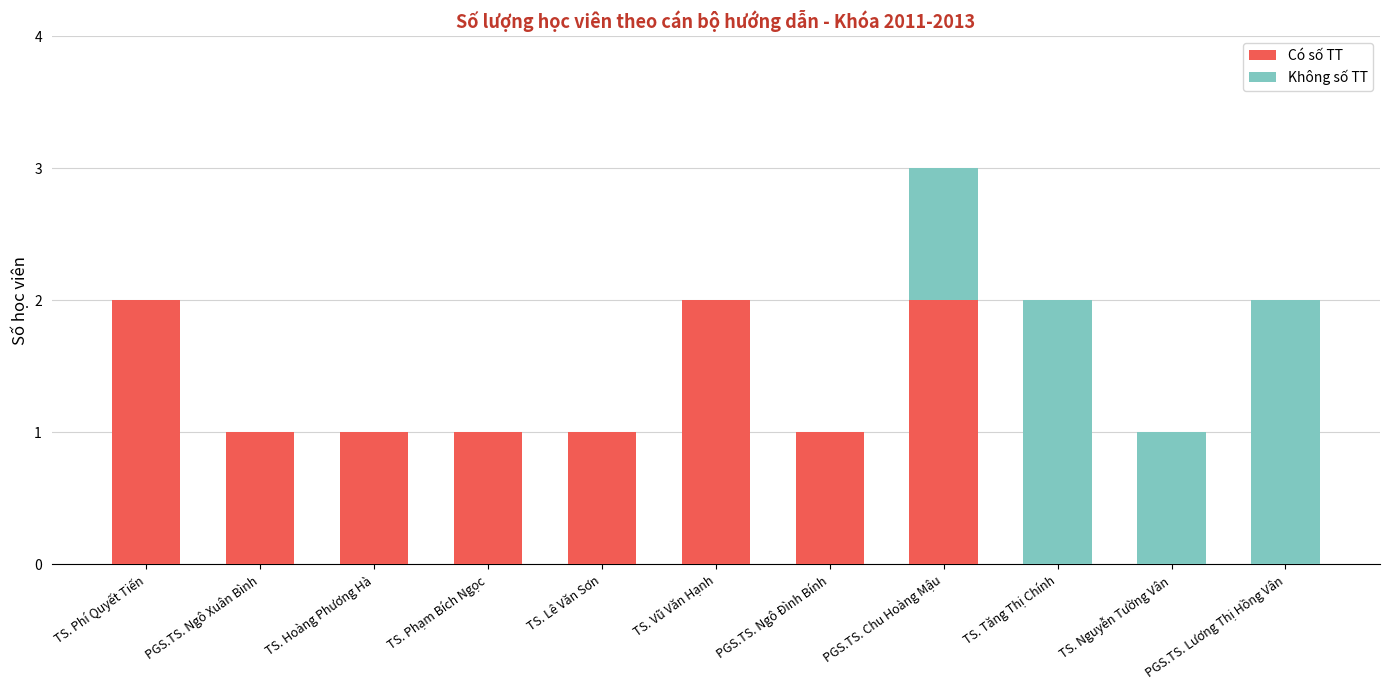

At which category is the sum across all series the highest?

PGS.TS. Chu Hoàng Mậu